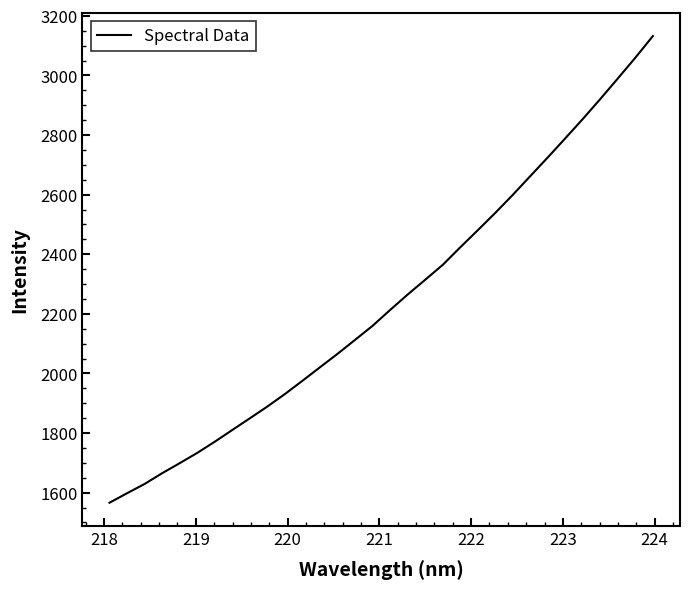

What is the difference between the maximum and minimum values?

1565.8